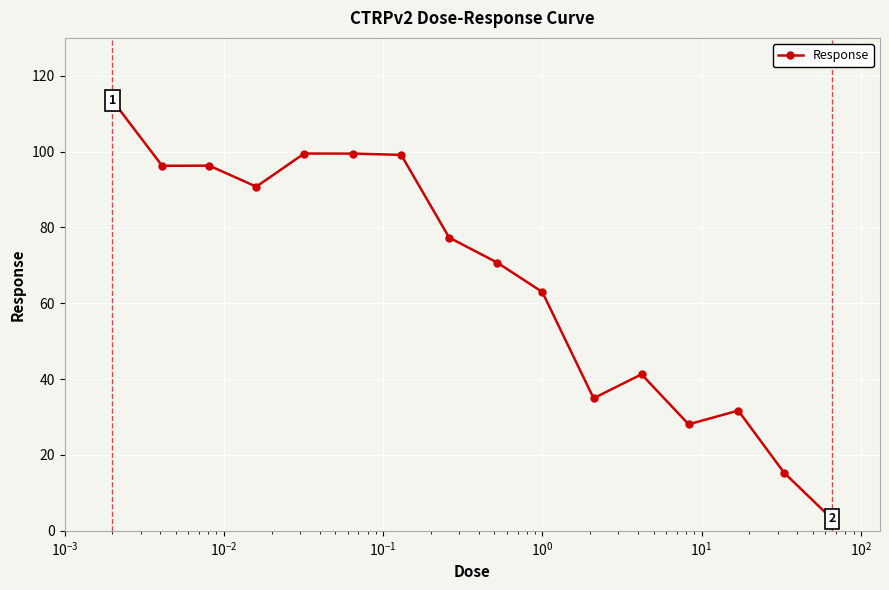

What is the difference between the maximum and minimum values?

110.4